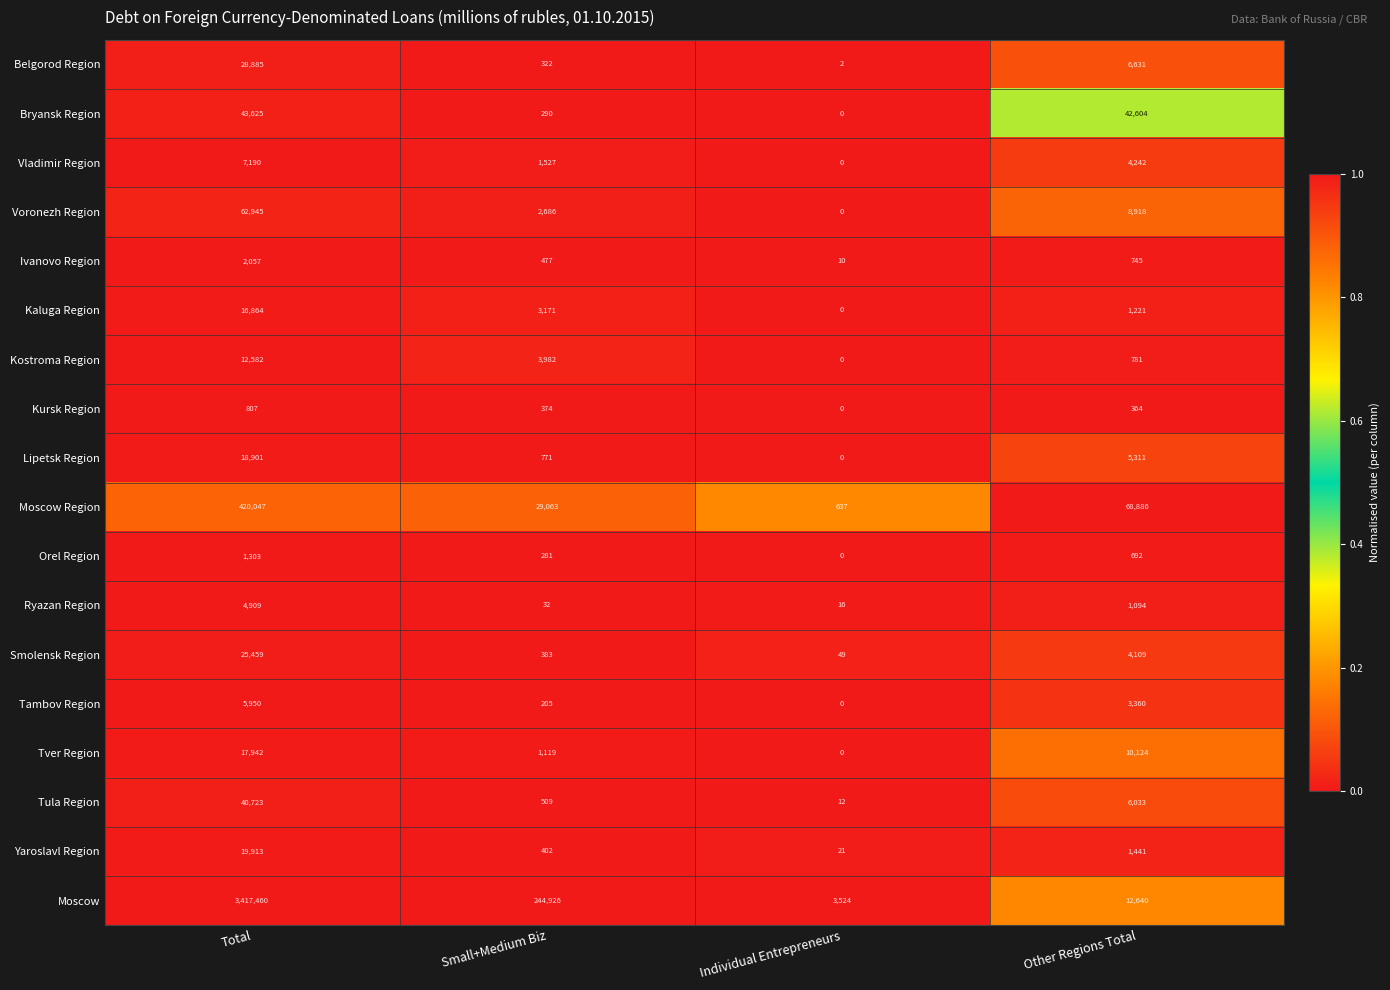

How many series are shown in this chart?

18